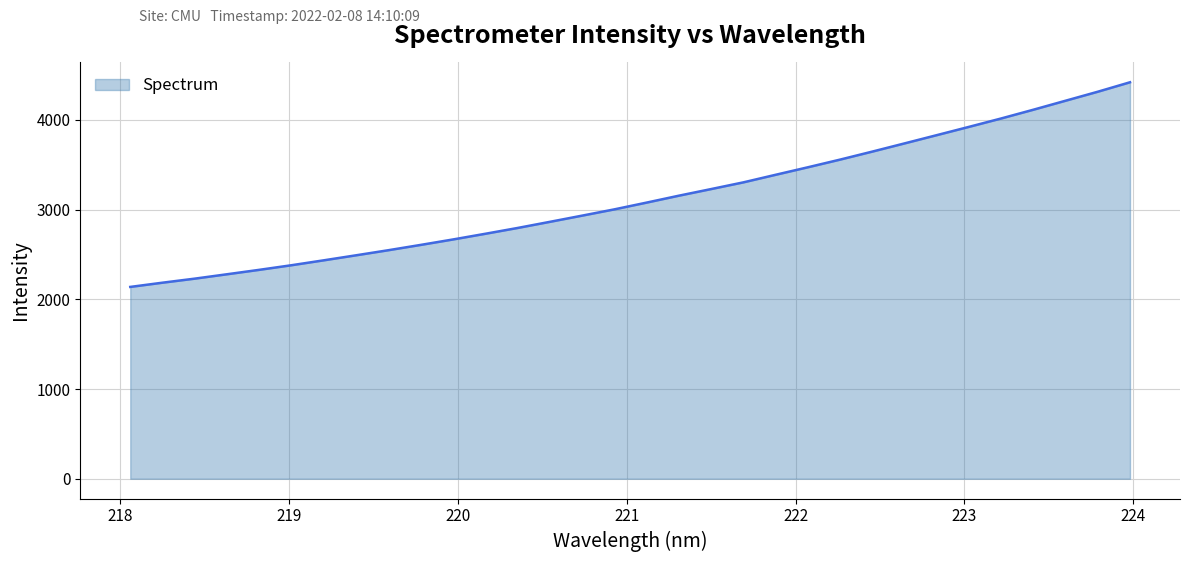

What is the smallest value displayed?

2137.8